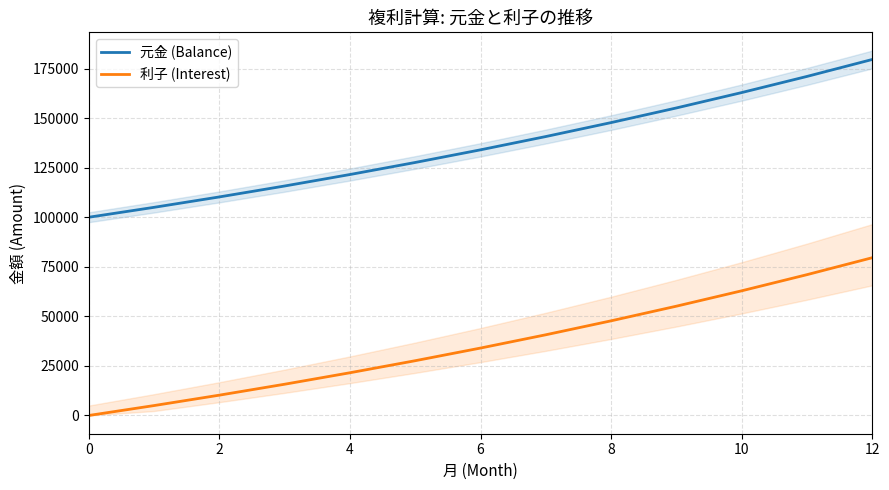

The value of 利子 (Interest) at 12 is 79585.6. True or false?

True